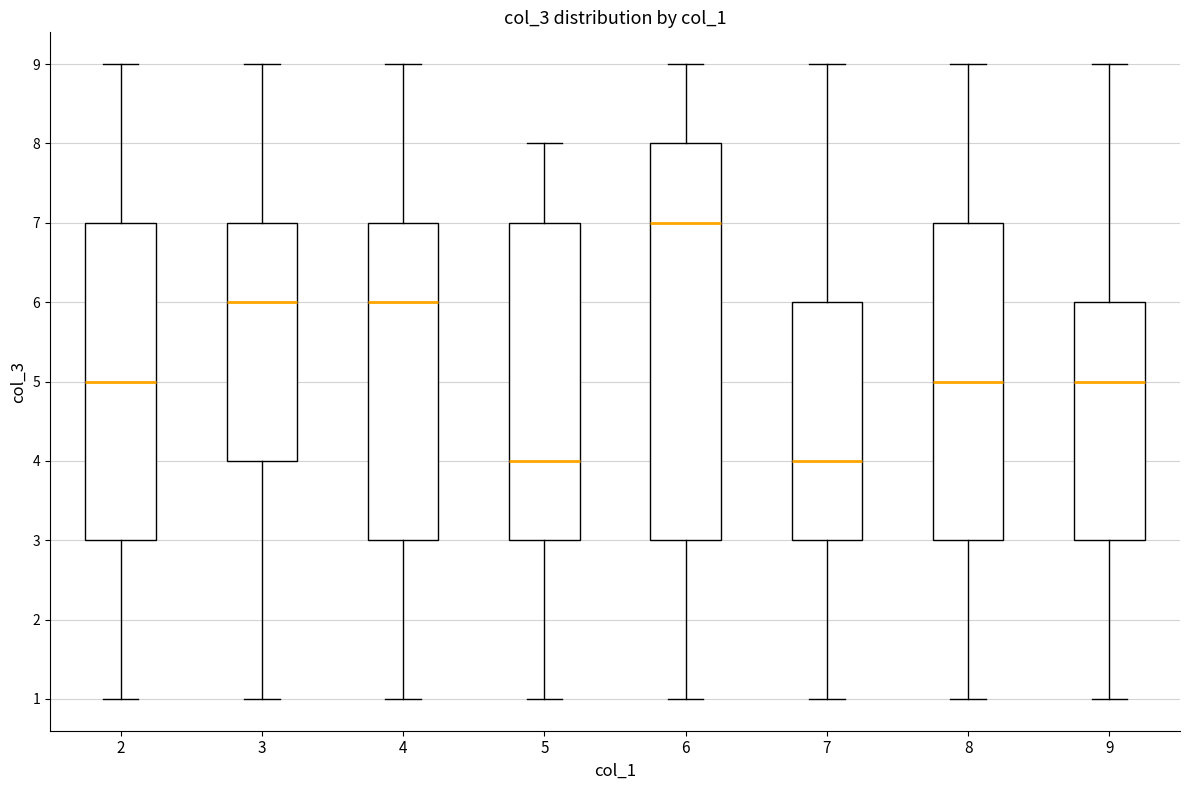

Where is the lower edge of the box at x = 2 on the y-axis? The values are not printed on the chart, so give them approximately, as read against the axis.

3